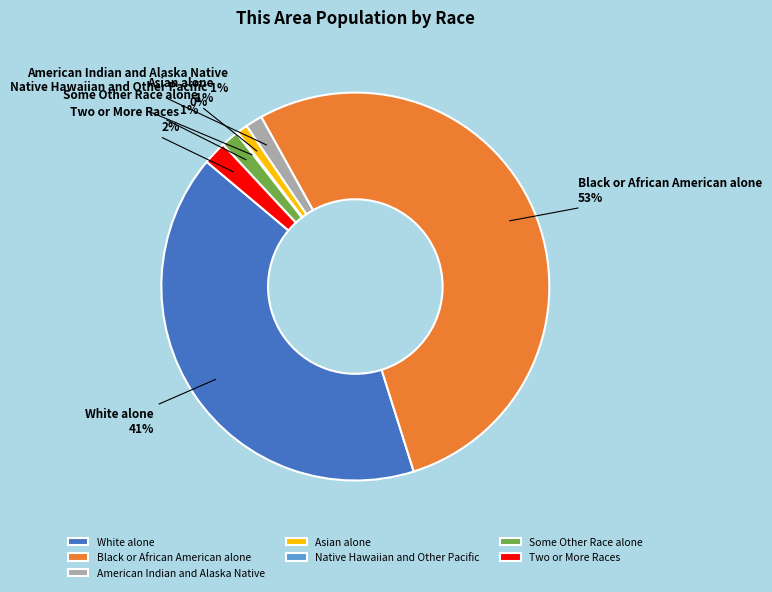

Does Black or African American alone account for over 50% of the chart?

Yes